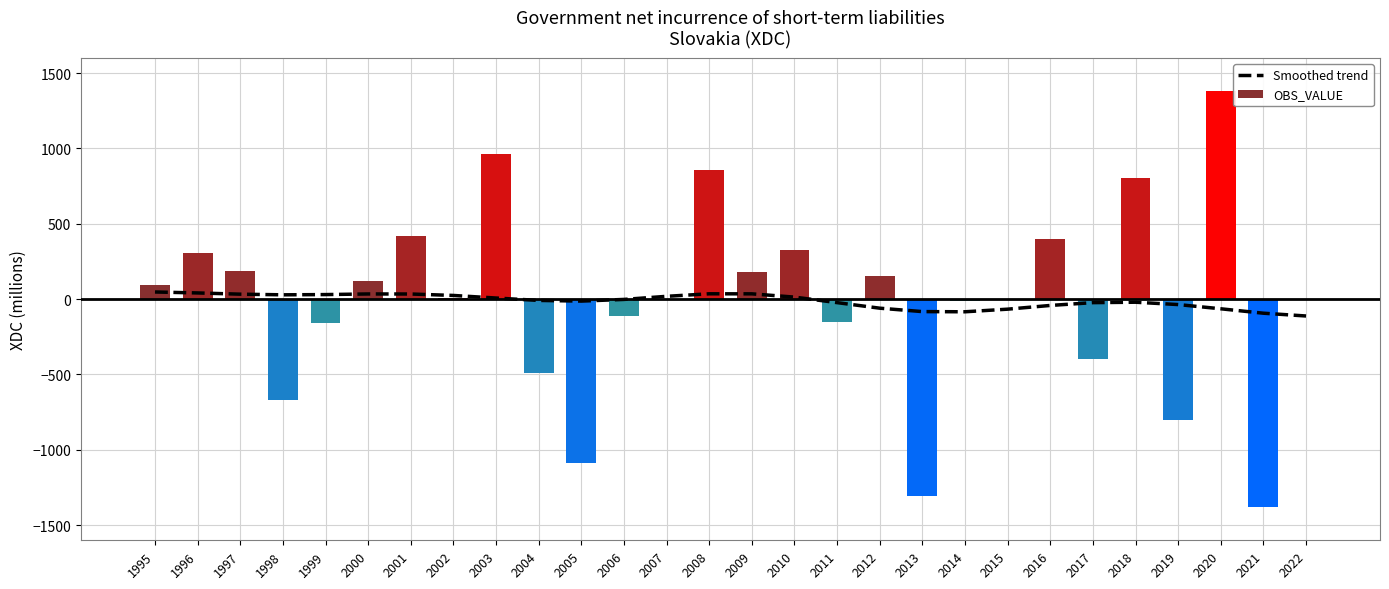

Reading left to right, what are all the values shown in this chart?

47.2	40.9	32.8	28.5	30.1	34.2	33.9	24.3	7.1	-8.7	-13.2	-2.1	18.5	35.2	35.0	13.2	-23.3	-60.2	-82.9	-84.0	-66.7	-42.1	-23.4	-20.7	-36.2	-64.2	-93.5	-112.0